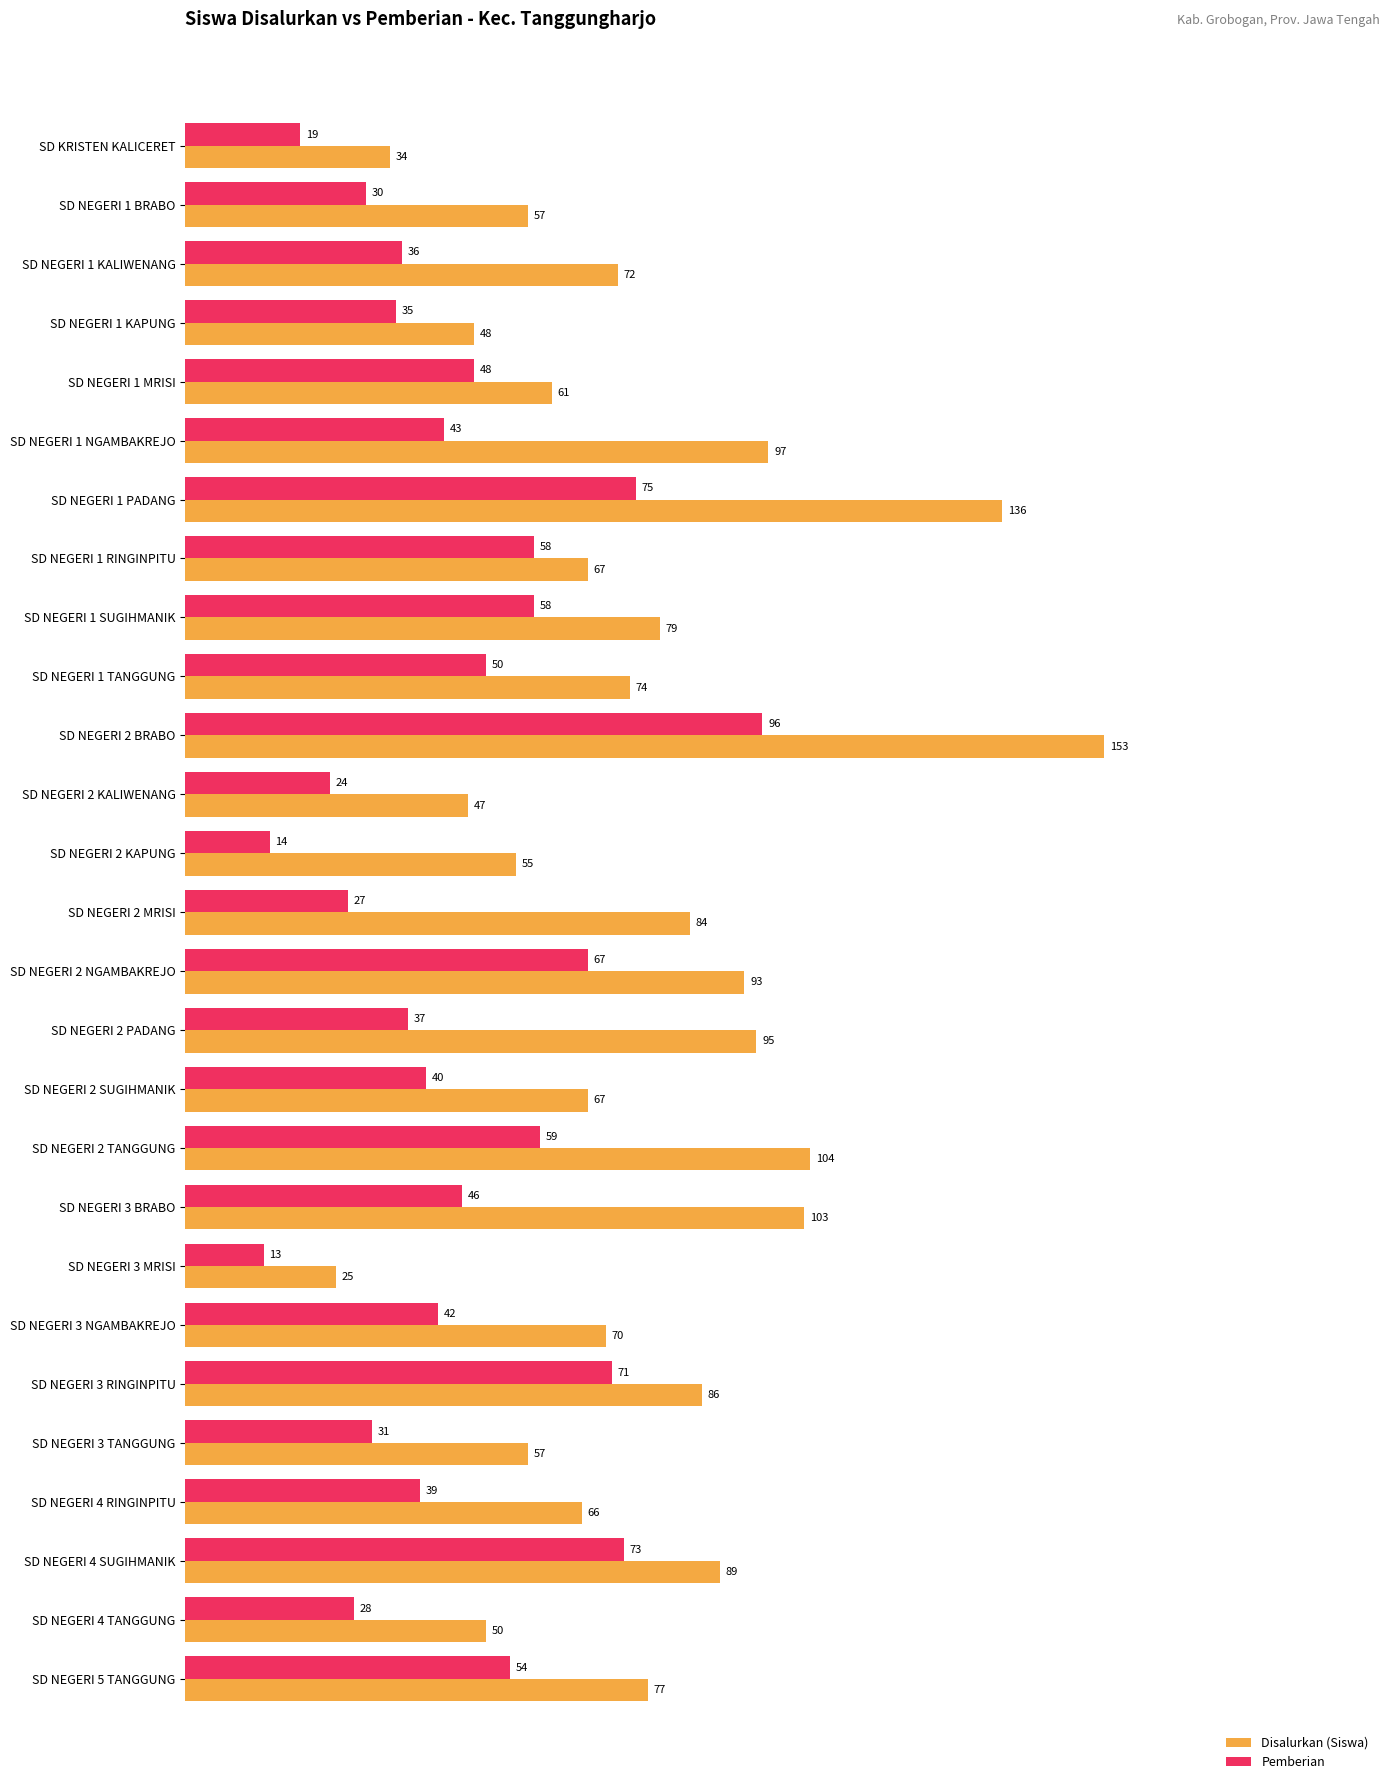

What is the difference between the maximum and minimum values in the Pemberian series?

83